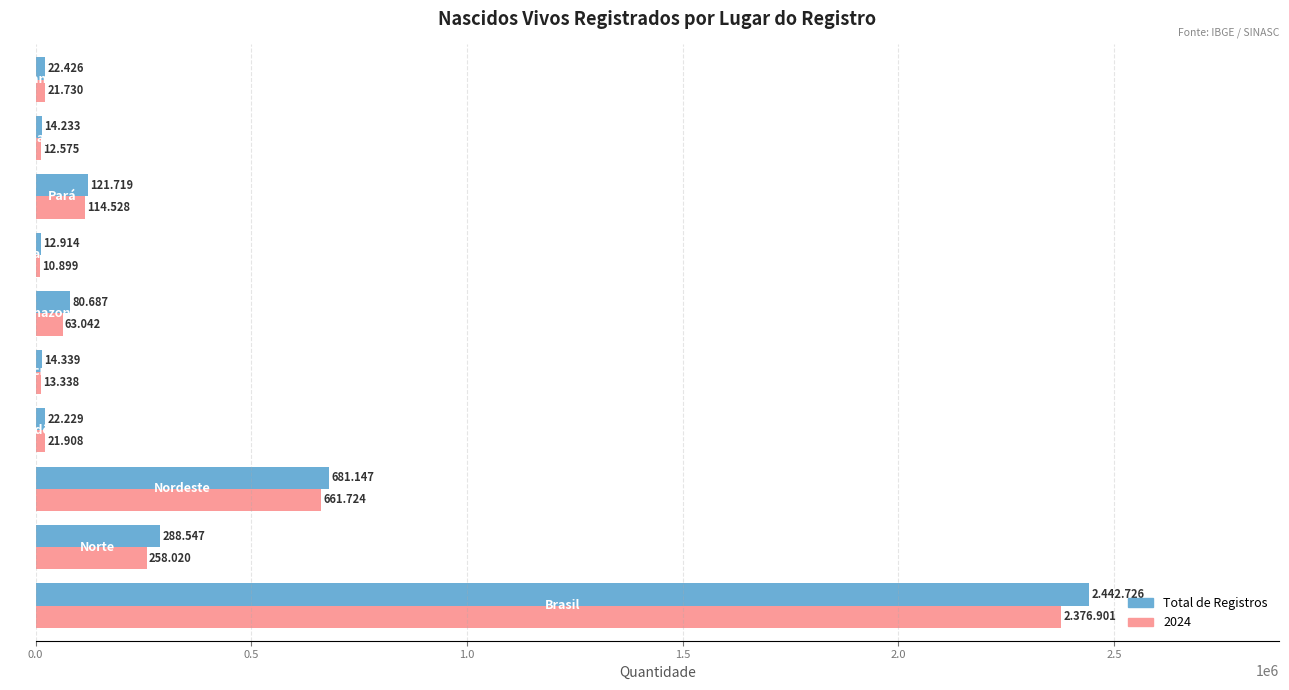

What are all the series names shown in the legend?

Total de Registros, 2024